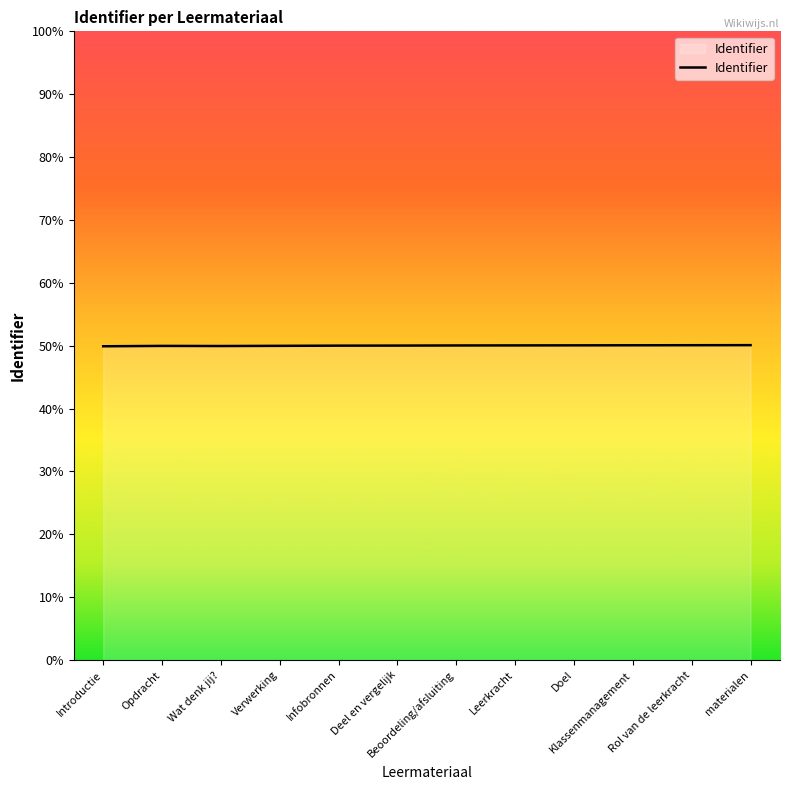

Is this an area chart (filled region under the line)?

Yes